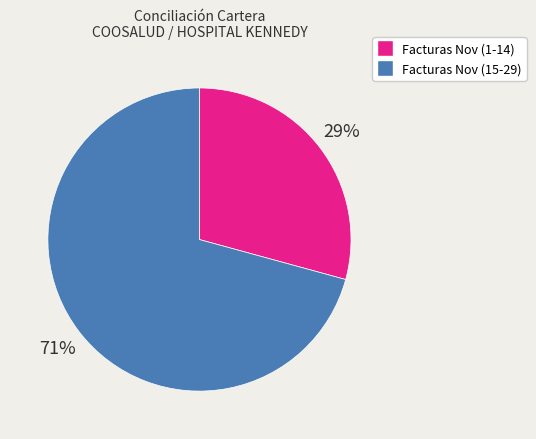

To the nearest percent, what is the average slice percentage?

50%